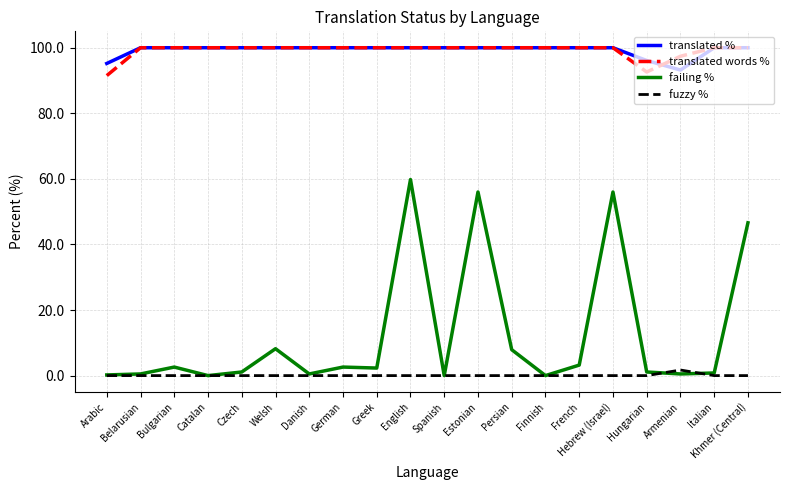

What is the greatest value displayed?

100.0